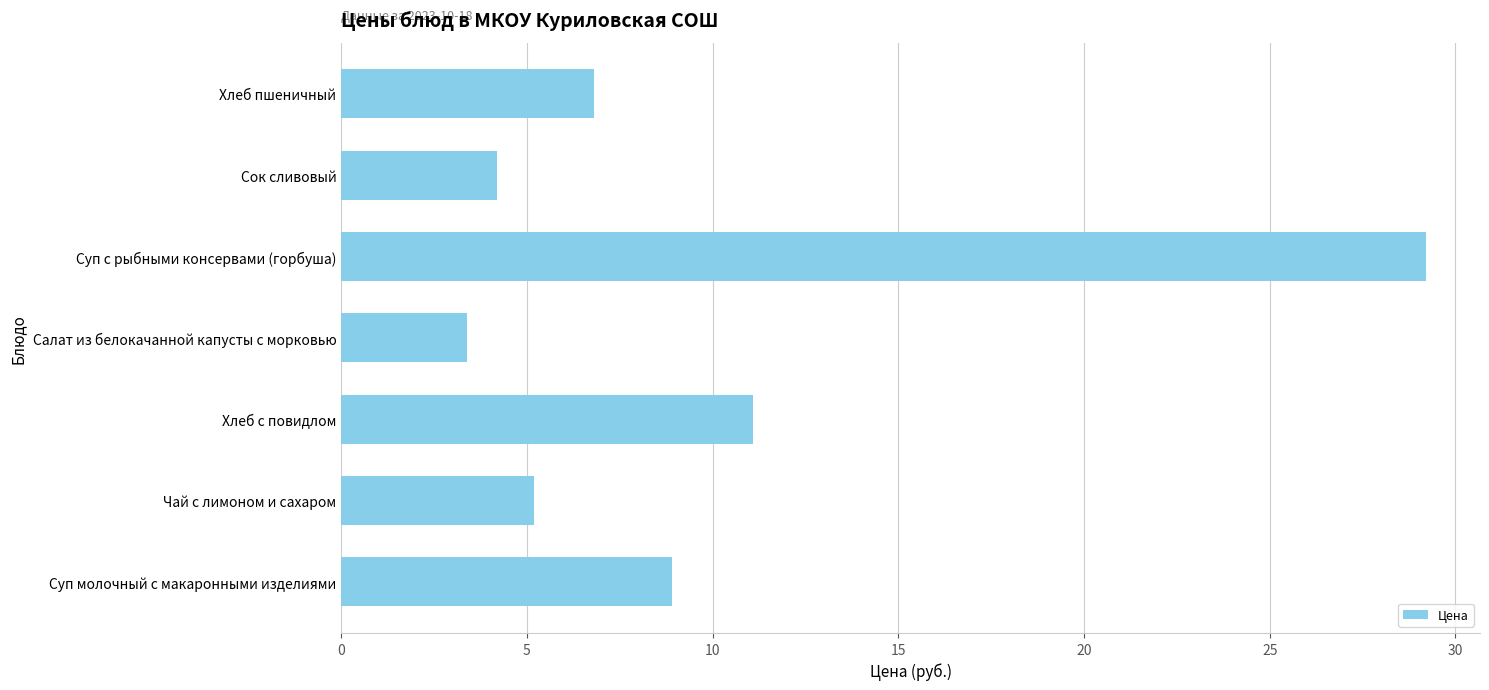

Does the chart contain stacked bars?

No